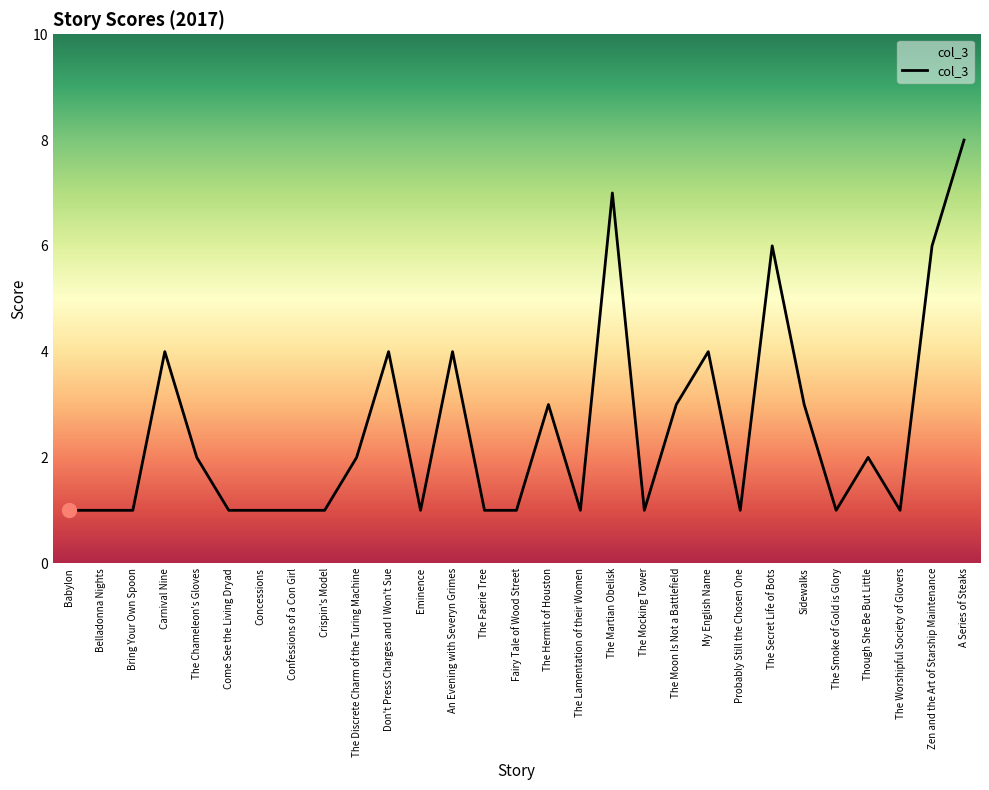

Is it true that the value at An Evening with Severyn Grimes is 4?

True